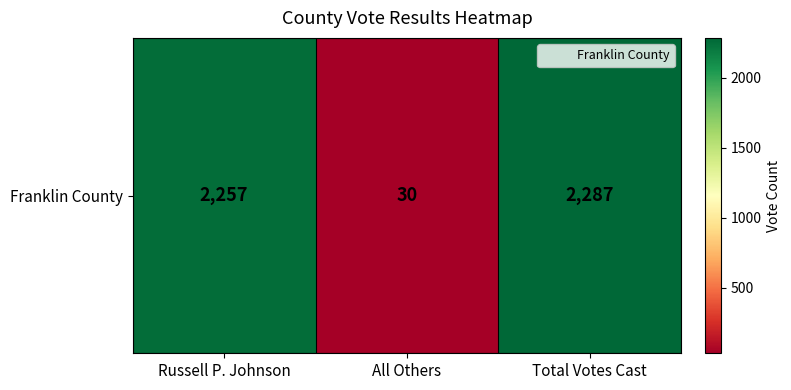

What is the average value?

1525